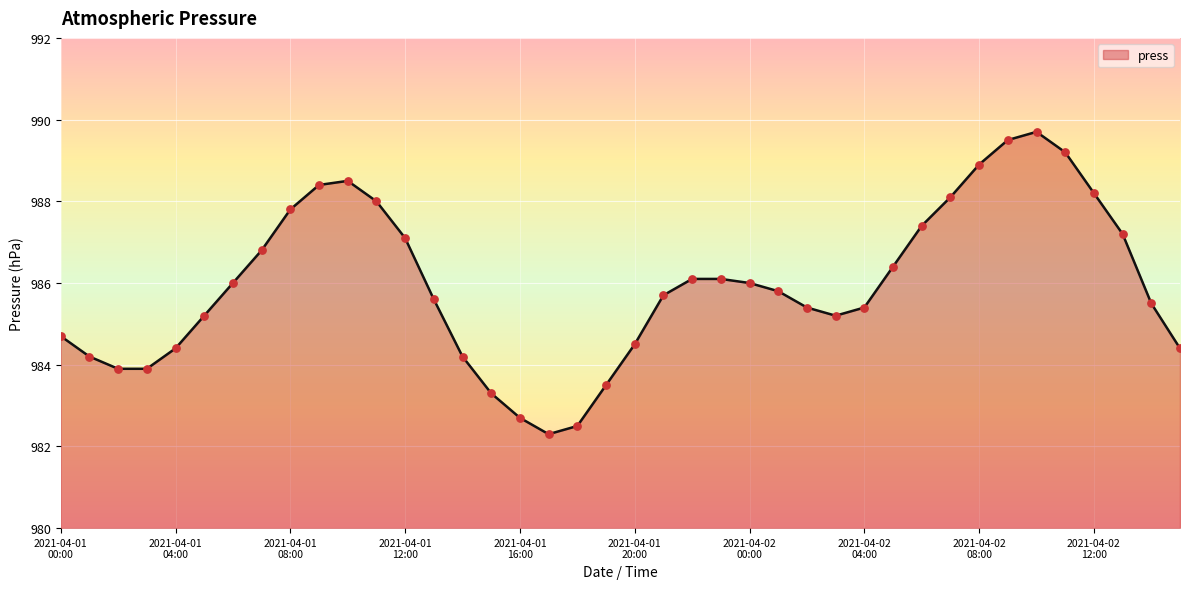

What is the smallest value displayed?

982.3